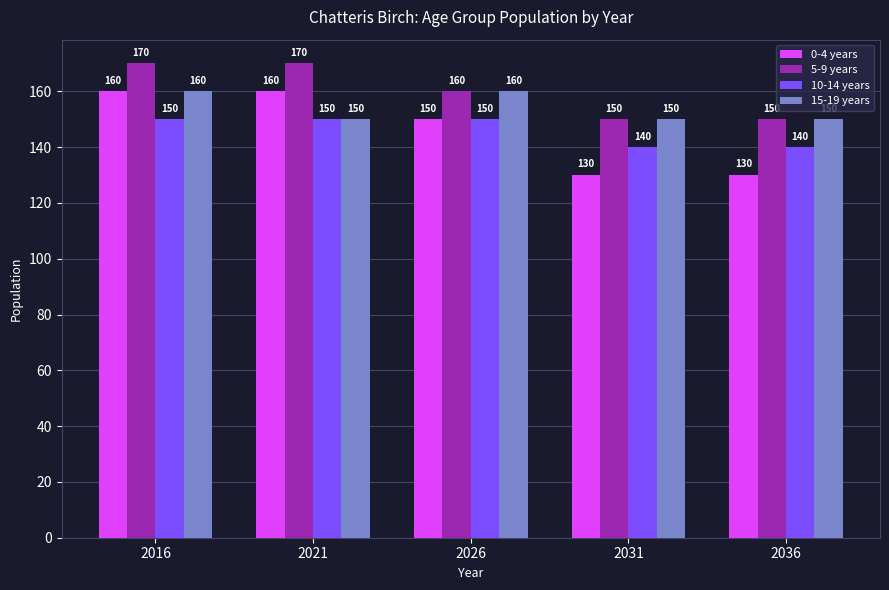

What is the difference between the highest and lowest values at 2021?

20